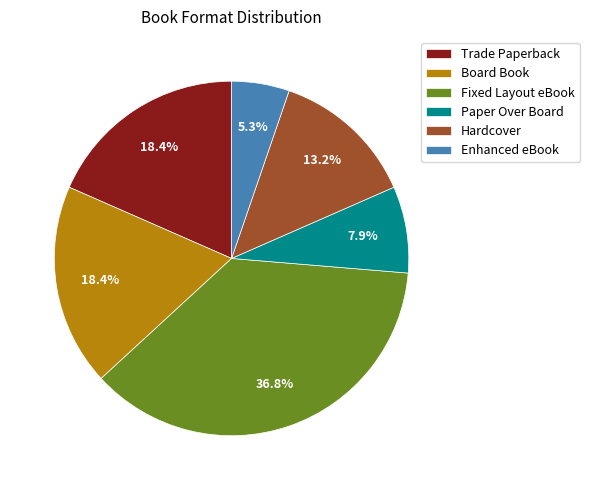

To the nearest percent, what is the average slice percentage?

17%